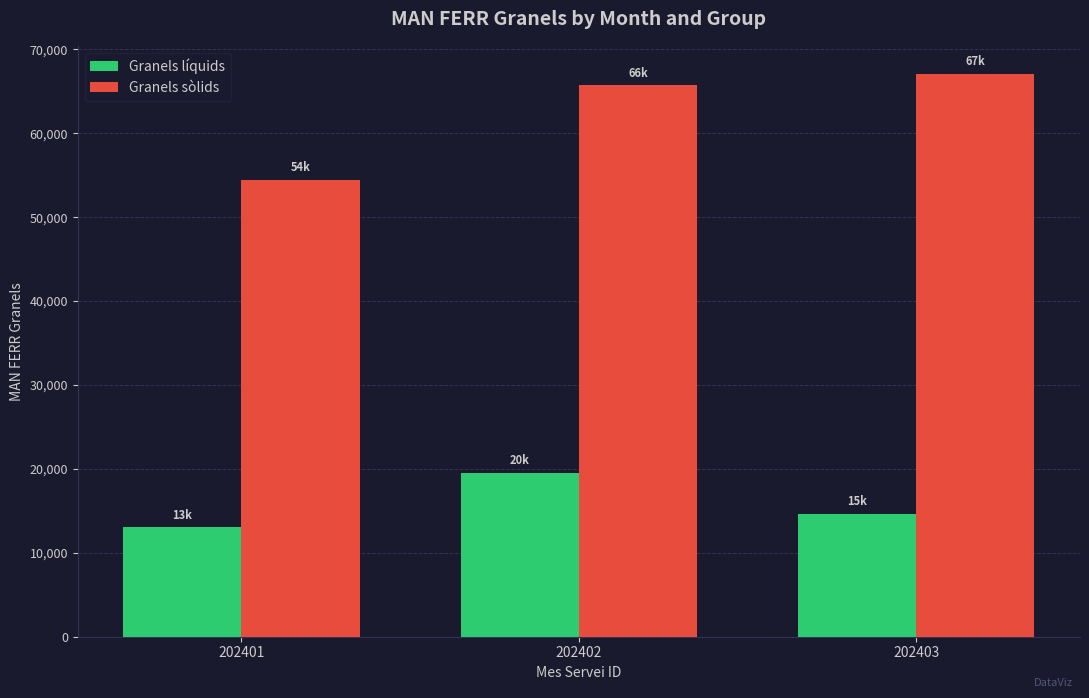

List the series in order of their peak value, highest first.

Granels sòlids, Granels líquids